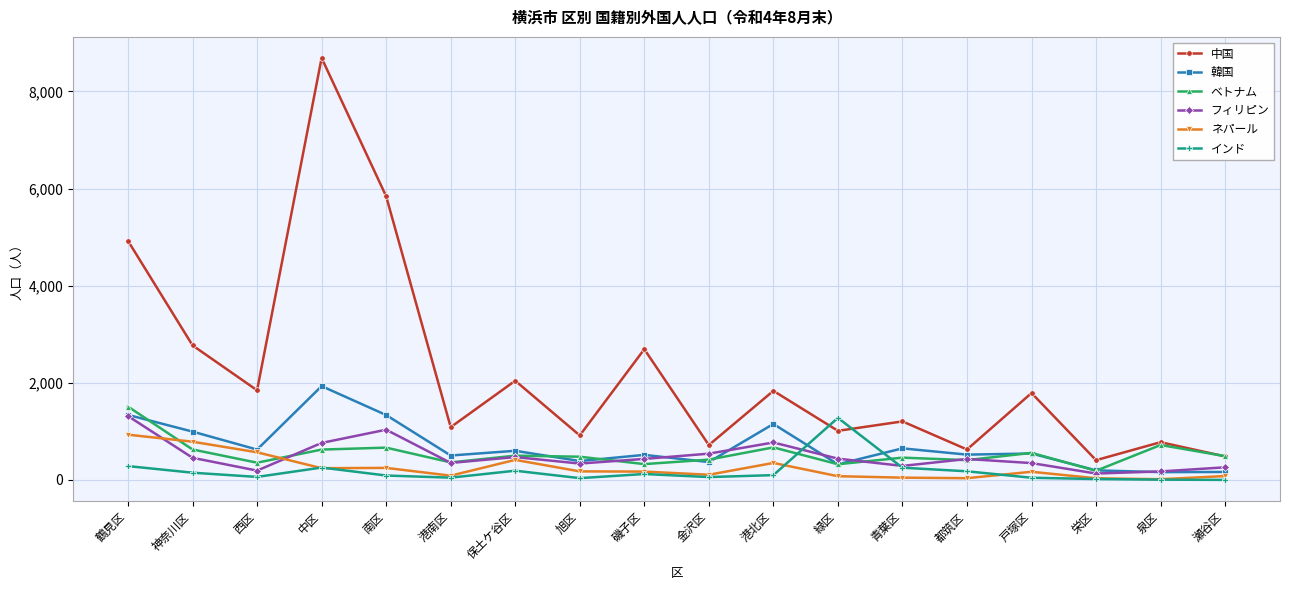

What is the spread (max minus min) of values at 西区?

1783